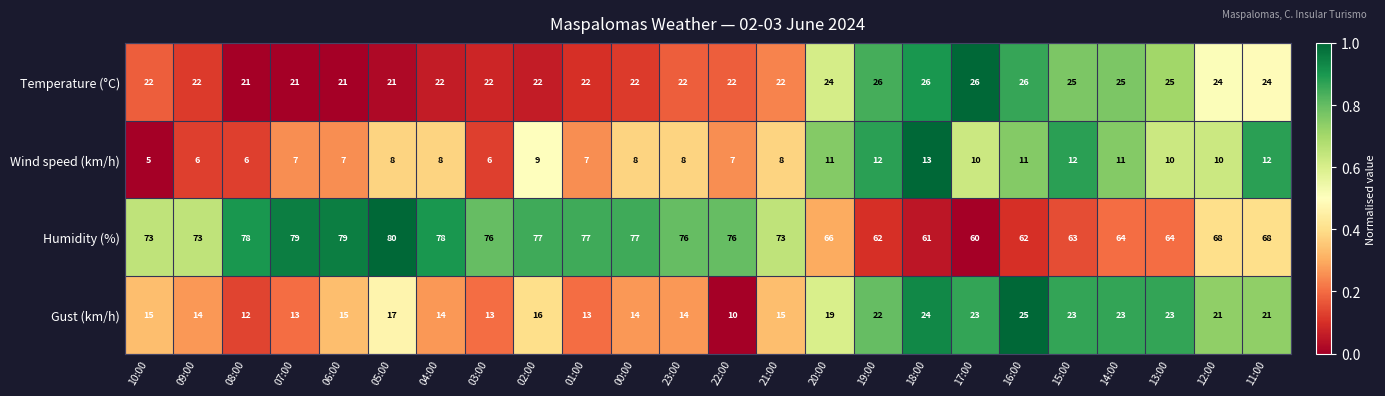

The value of Temperature (°C) at 11:00 is 13. True or false?

False